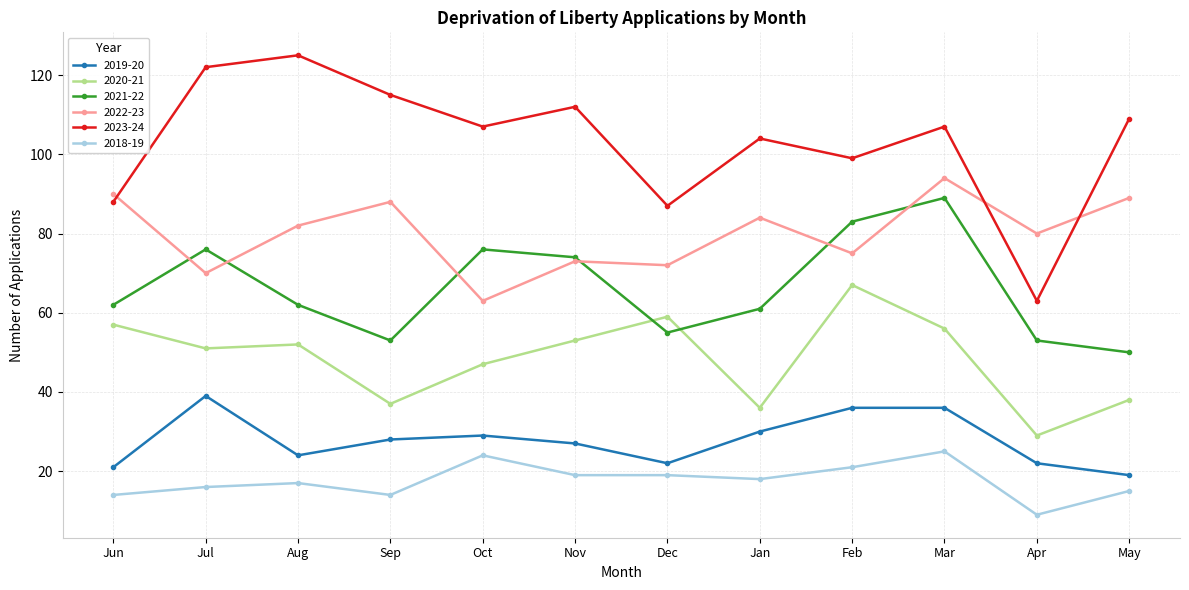

Is the value of 2022-23 at Apr greater than the value of 2018-19 at Mar?

Yes